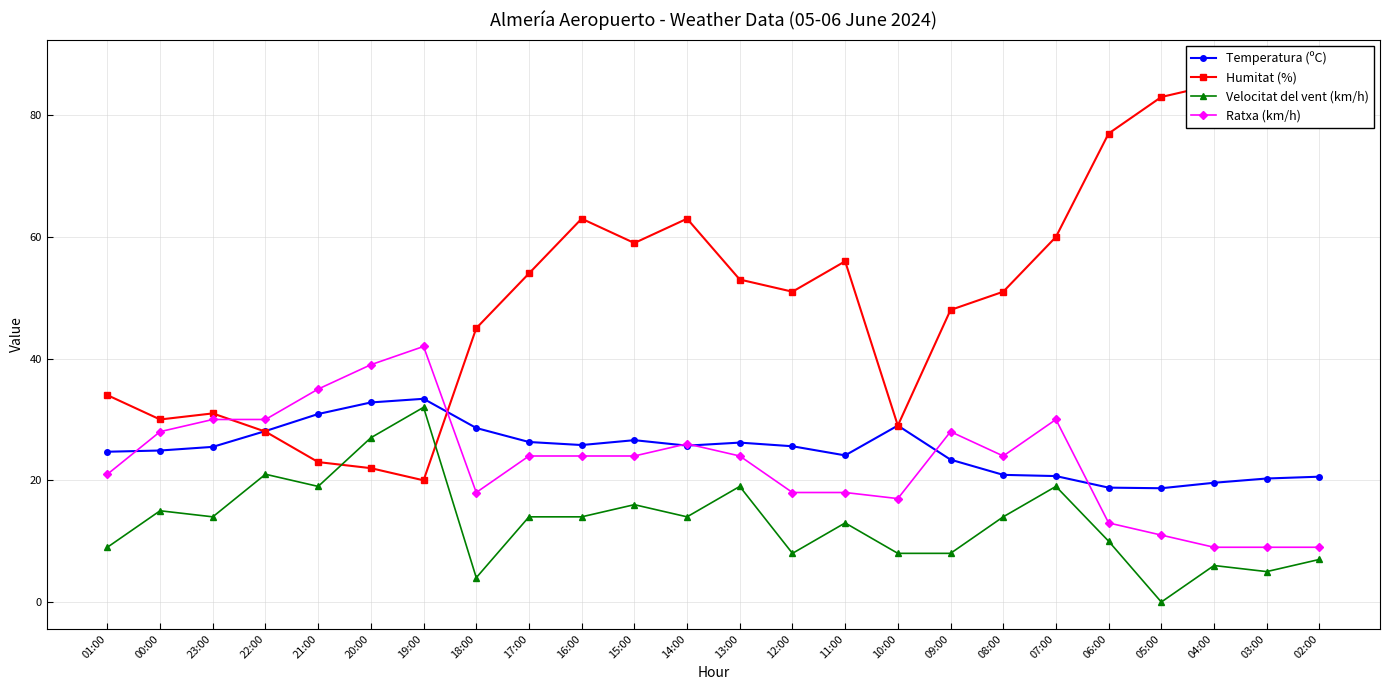

Reading right to left, transcribe all the data shown in this chart.

Temperatura (ºC): 20.6	20.3	19.6	18.7	18.8	20.7	20.9	23.4	29.0	24.1	25.6	26.2	25.7	26.6	25.8	26.3	28.6	33.4	32.8	30.9	28.1	25.5	24.9	24.7
Humitat (%): 88.0	86.0	85.0	83.0	77.0	60.0	51.0	48.0	29.0	56.0	51.0	53.0	63.0	59.0	63.0	54.0	45.0	20.0	22.0	23.0	28.0	31.0	30.0	34.0
Velocitat del vent (km/h): 7.0	5.0	6.0	0.0	10.0	19.0	14.0	8.0	8.0	13.0	8.0	19.0	14.0	16.0	14.0	14.0	4.0	32.0	27.0	19.0	21.0	14.0	15.0	9.0
Ratxa (km/h): 9.0	9.0	9.0	11.0	13.0	30.0	24.0	28.0	17.0	18.0	18.0	24.0	26.0	24.0	24.0	24.0	18.0	42.0	39.0	35.0	30.0	30.0	28.0	21.0